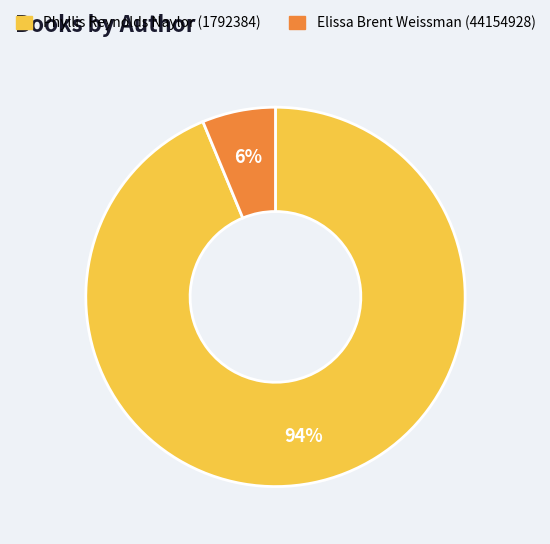

Which category has the biggest portion of the pie?

Phyllis Reynolds Naylor (1792384)